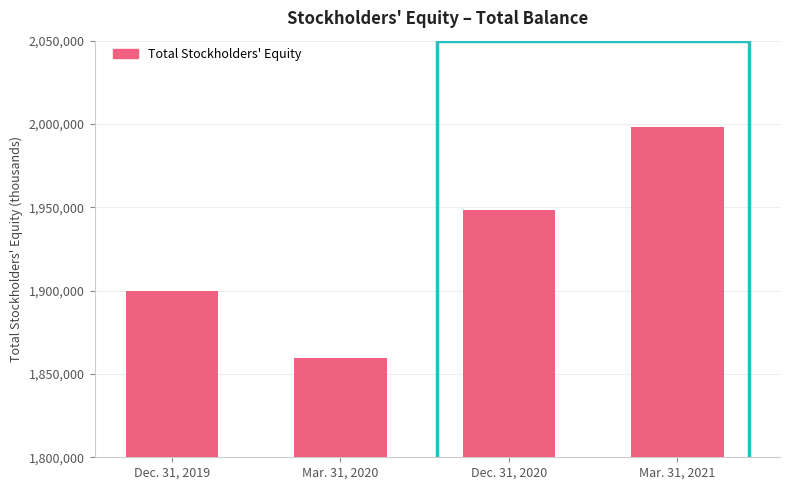

How many bars are there in total?

4